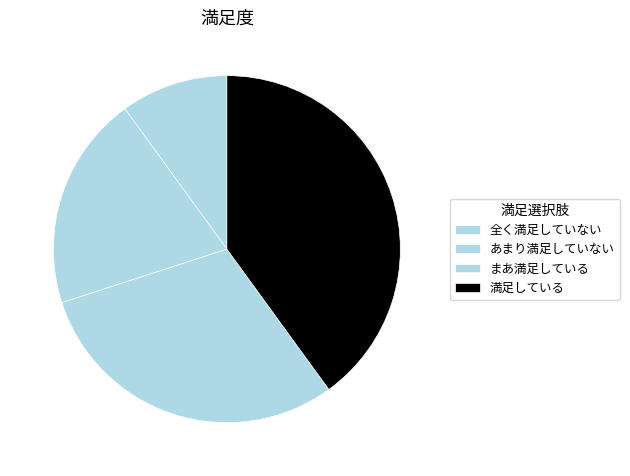

To the nearest percent, what is the difference between the あまり満足していない and 全く満足していない slice percentages?

10%